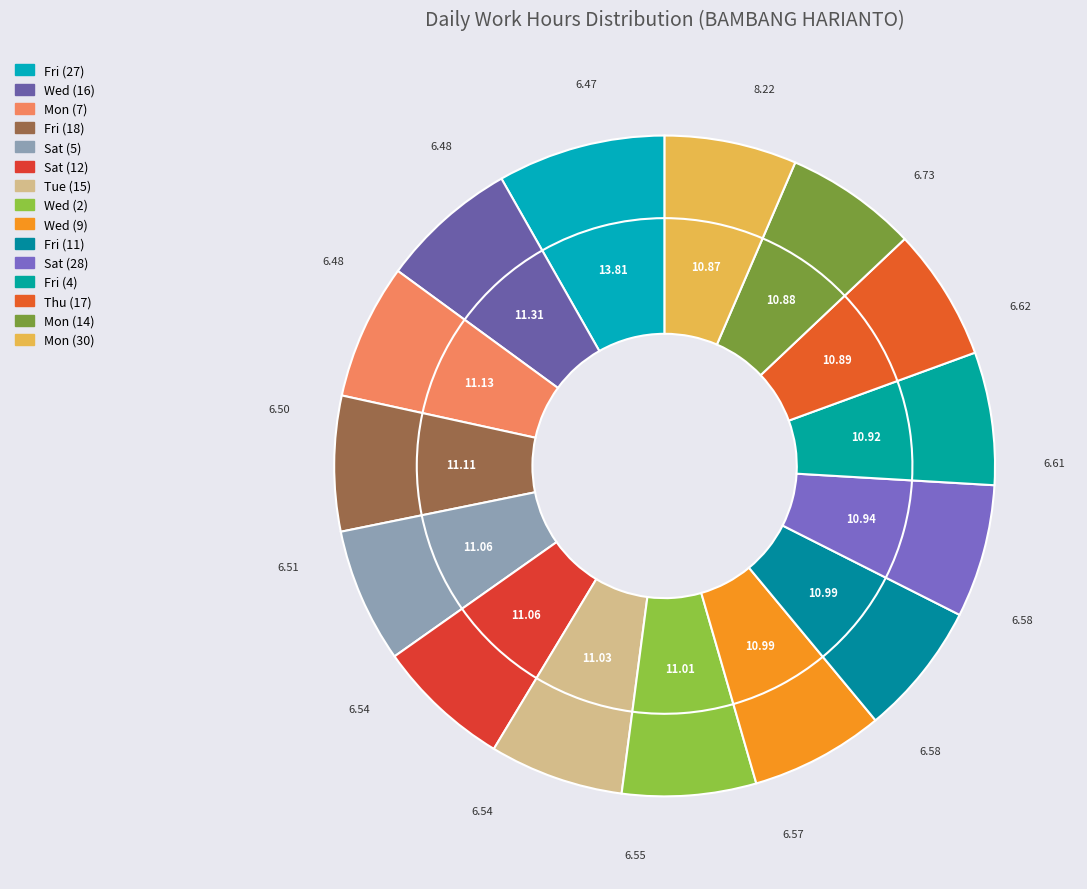

Does Fri (4) account for over 50% of the chart?

No